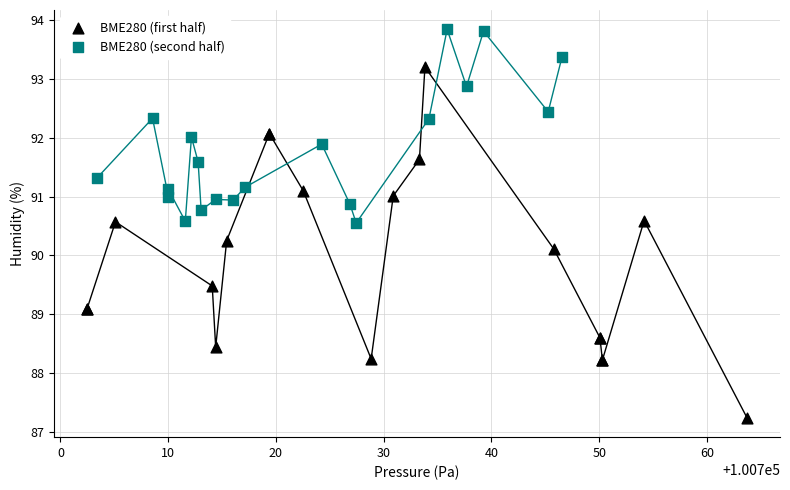

Which series contains the highest Y value?

BME280 (second half)